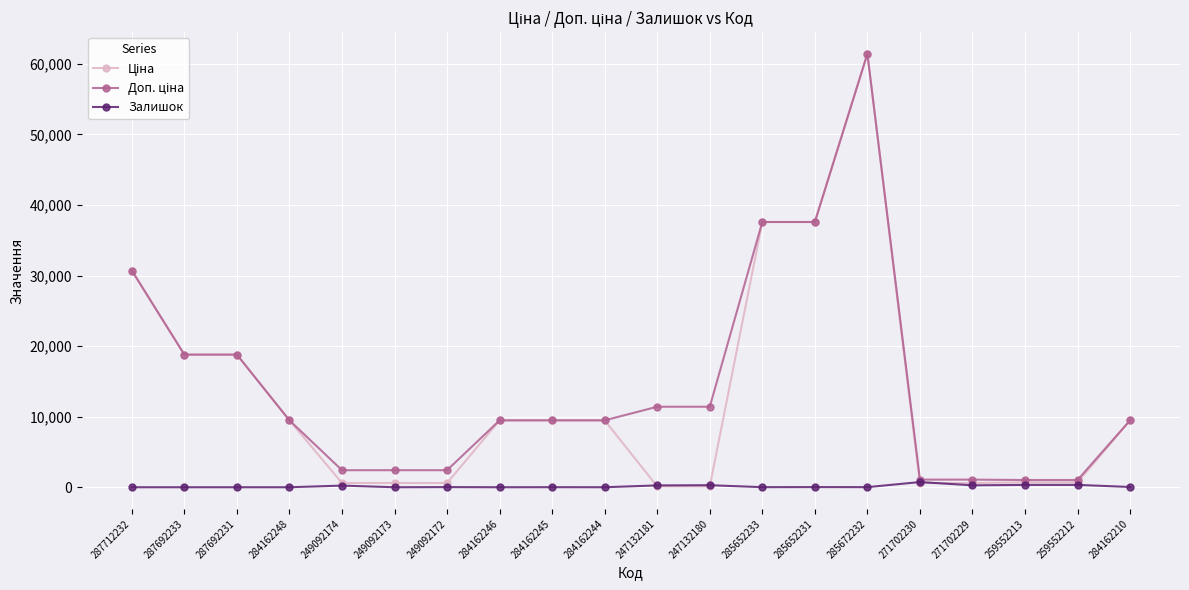

What is the maximum value shown in the chart?

61434.3